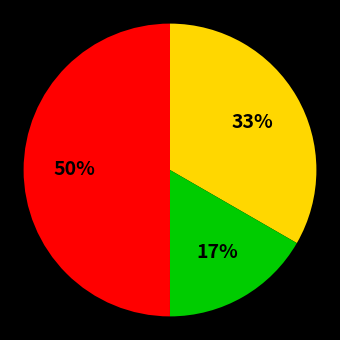

To the nearest percent, what is the difference between the largest and smallest slice percentages?

33%